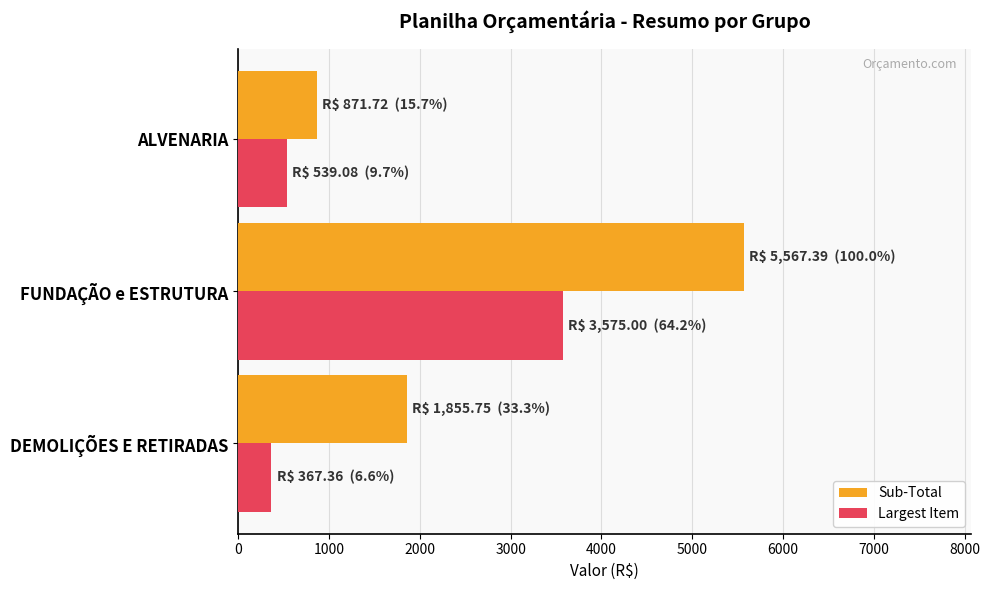

Where is Largest Item nearest to the value 1971?

ALVENARIA